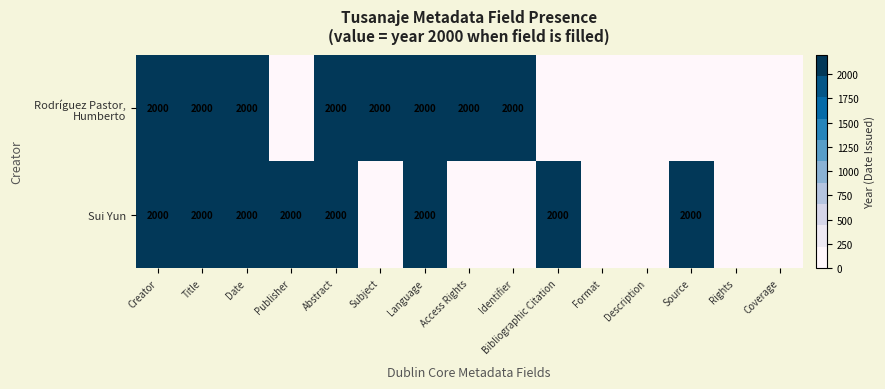

What is the total value across all series at Creator?

4000